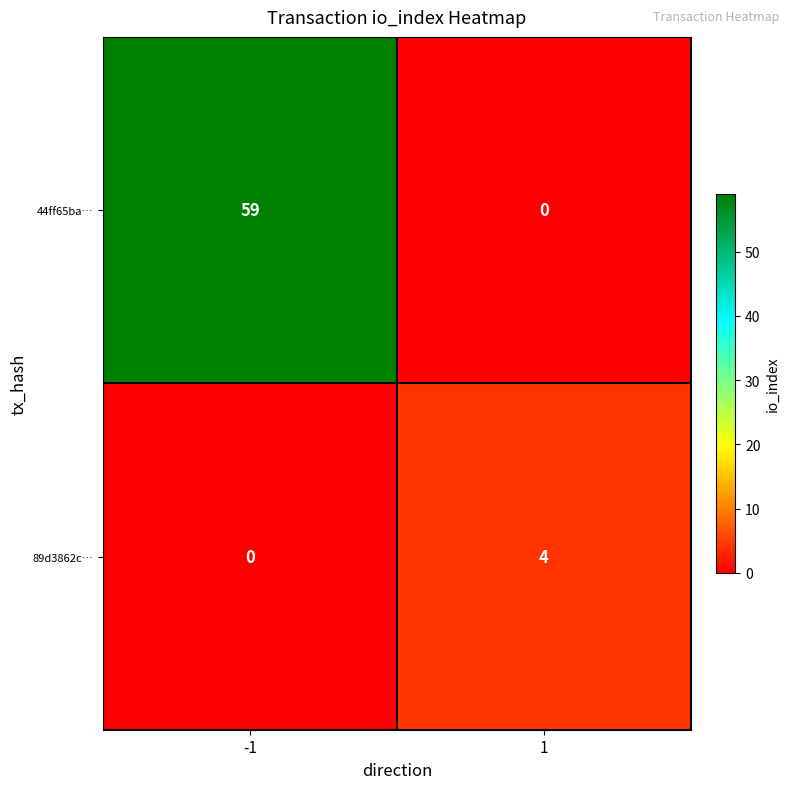

Rank the series by their maximum value, from highest to lowest.

44ff65ba…, 89d3862c…